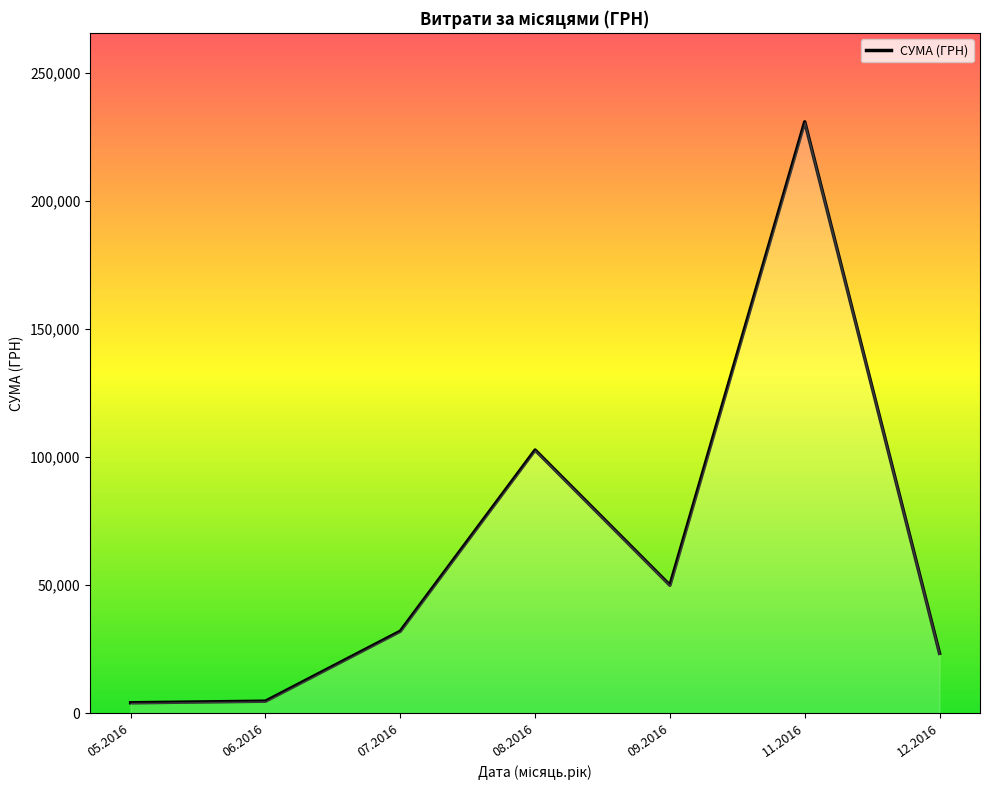

How many values are below 31942?

3